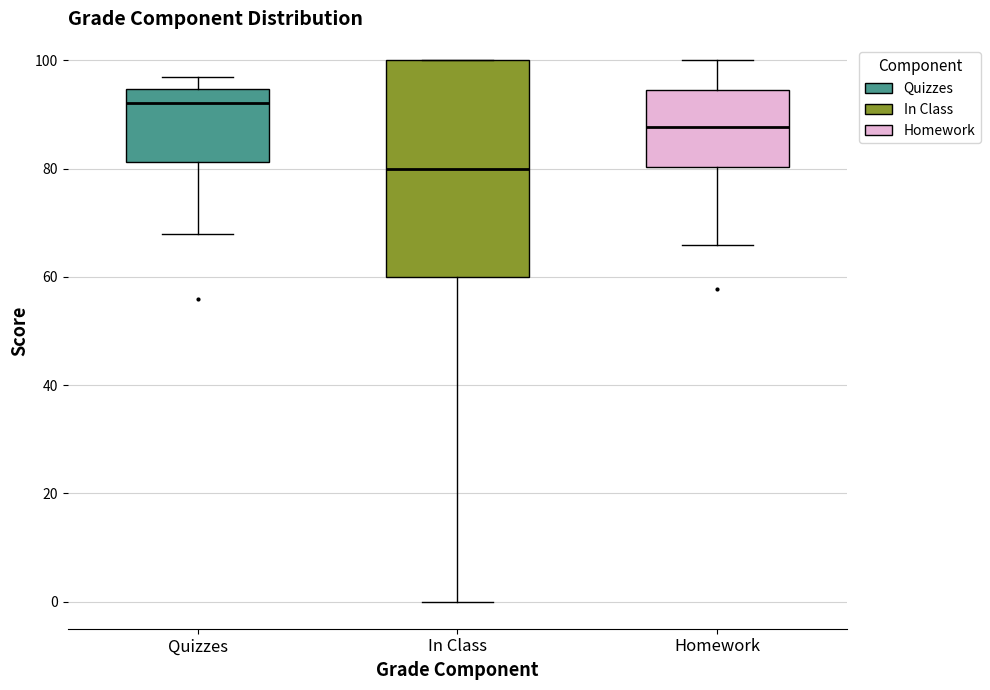

Reading left to right, read every box against the y-axis: the position of its median line, the range the box covers, and the ends of its whiskers. The values are not printed on the chart, so give them approximately, as read against the axis.

Quizzes: median 92, box 82 to 94, whiskers 68 to 96
In Class: median 80, box 60 to 100, whiskers 0 to 100
Homework: median 88, box 80 to 94, whiskers 66 to 100